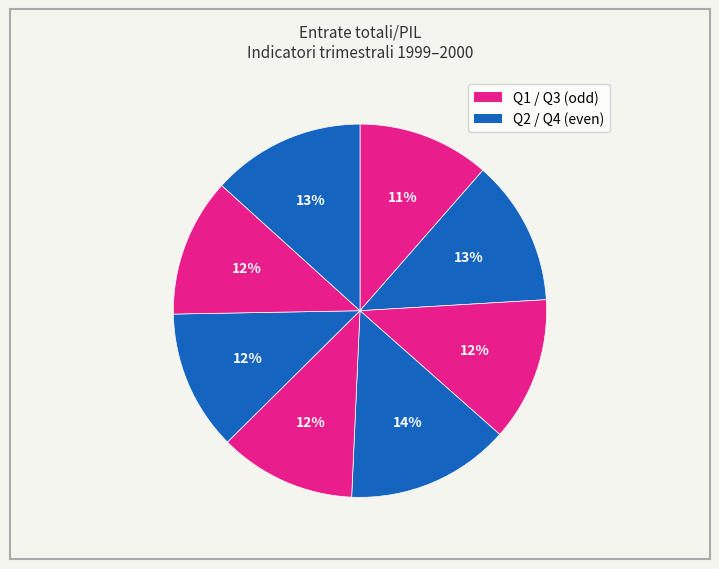

To the nearest percent, what is the average slice percentage?

12%